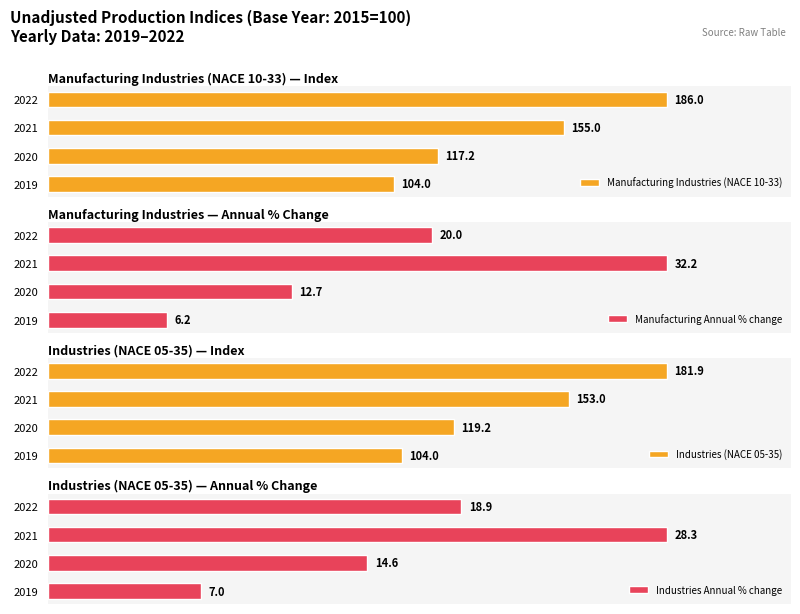

What are all the series names shown in the legend?

Manufacturing Industries (NACE 10-33), Manufacturing Annual % change, Industries (NACE 05-35), Industries Annual % change